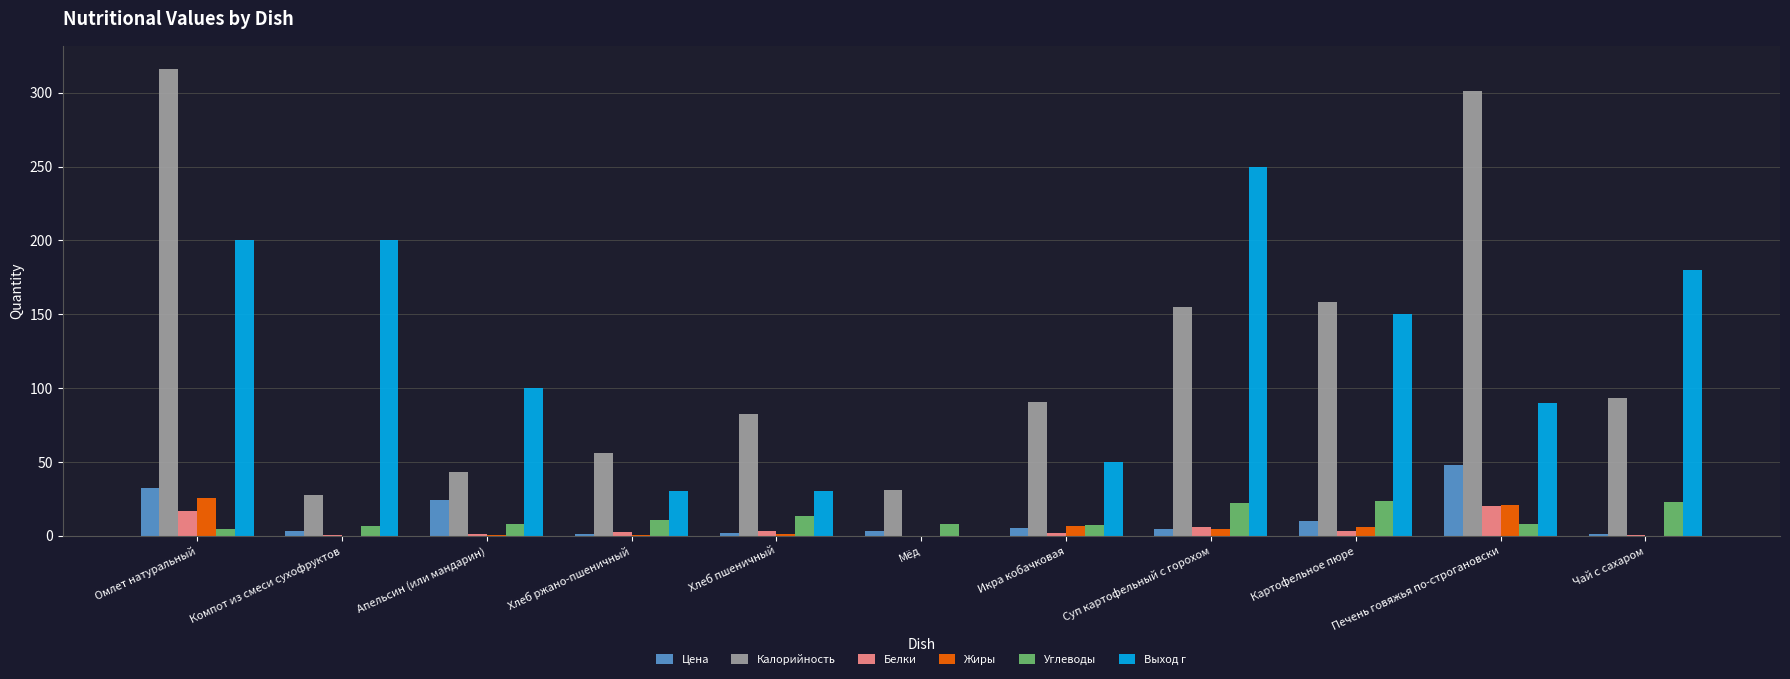

Where does the Белки series first go above 2?

Омлет натуральный